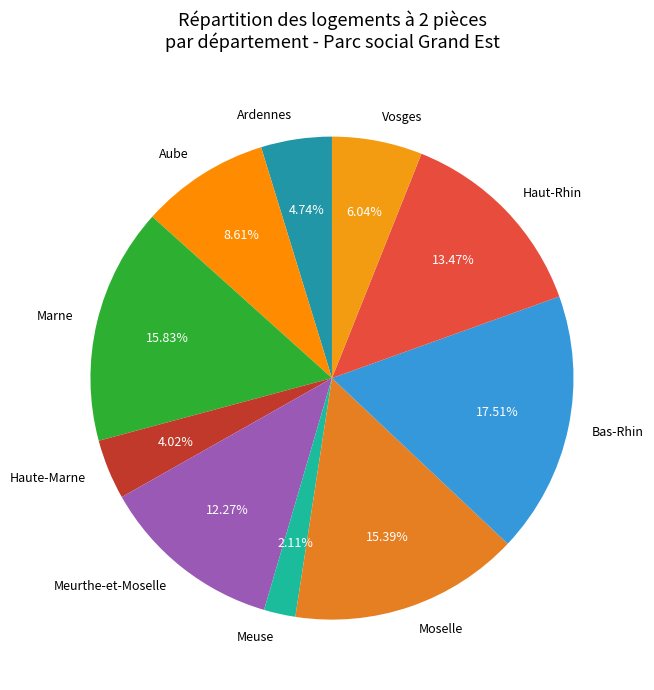

The Ardennes slice represents 17% of the pie. True or false?

False